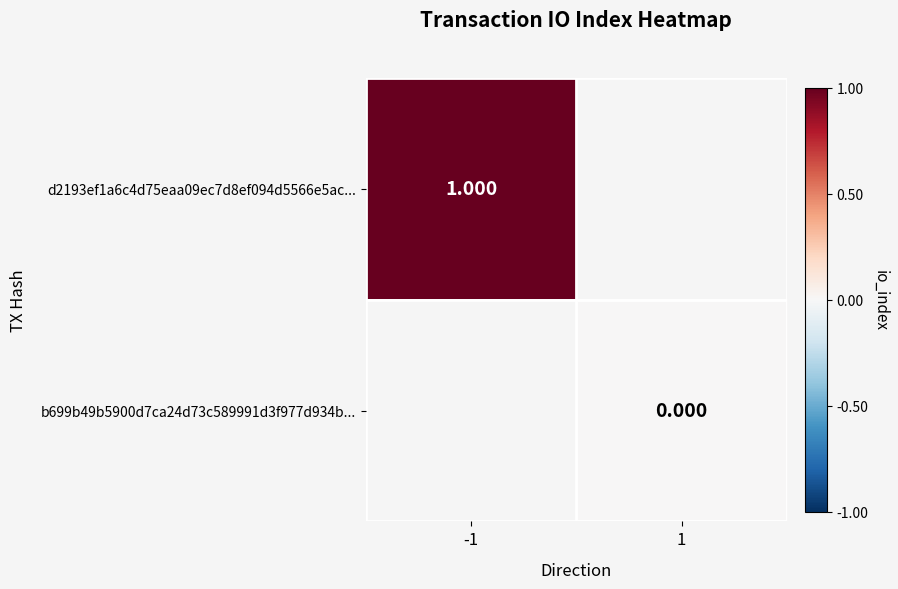

What is the maximum value shown in the chart?

1.0